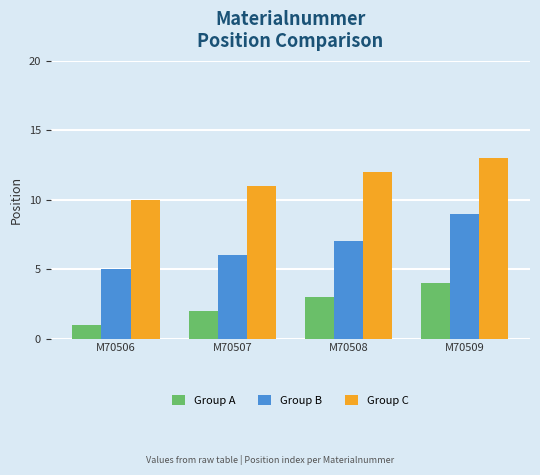

What is the spread (max minus min) of values at M70508?

9